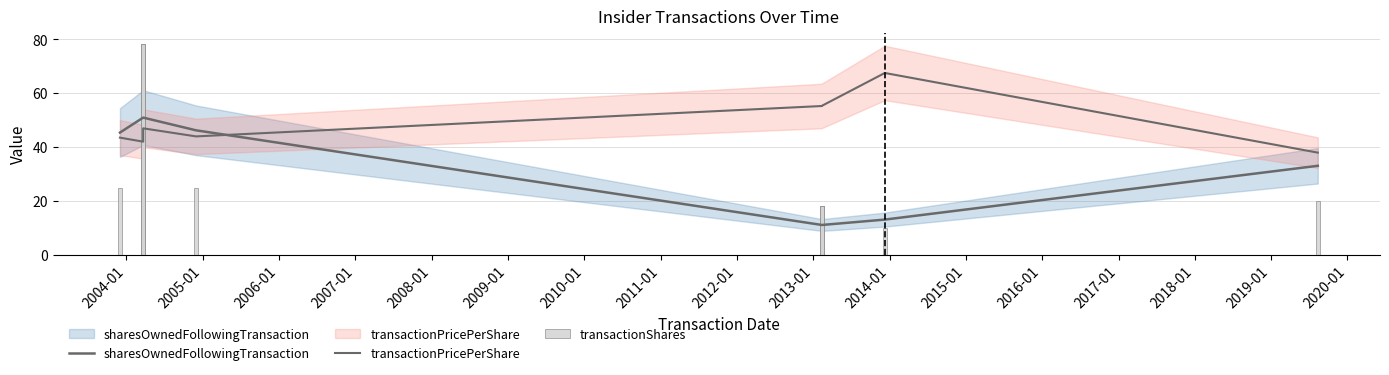

Count the number of data series in this chart.

3